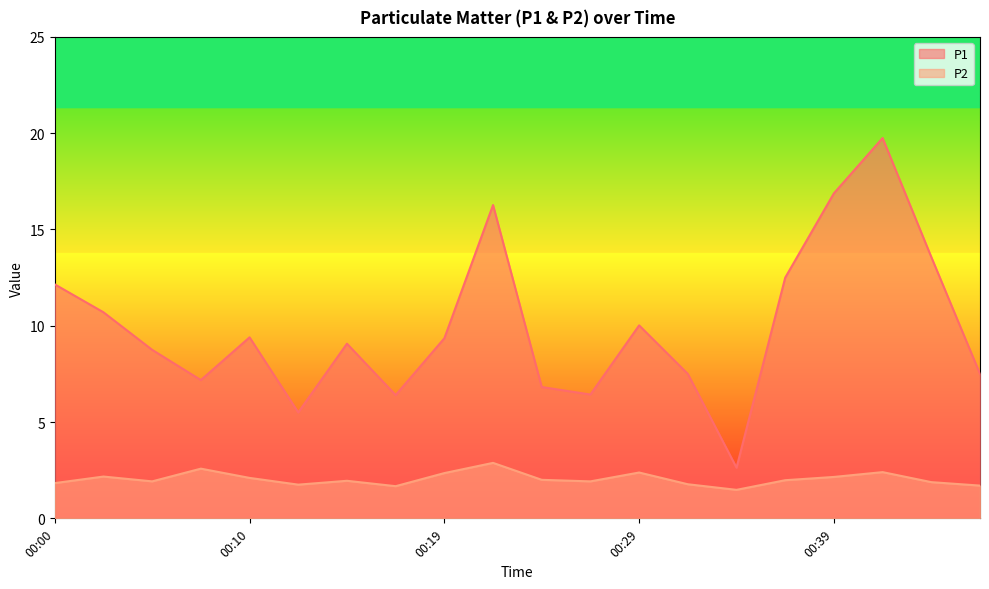

What is the lowest value of the P2 series?

1.5